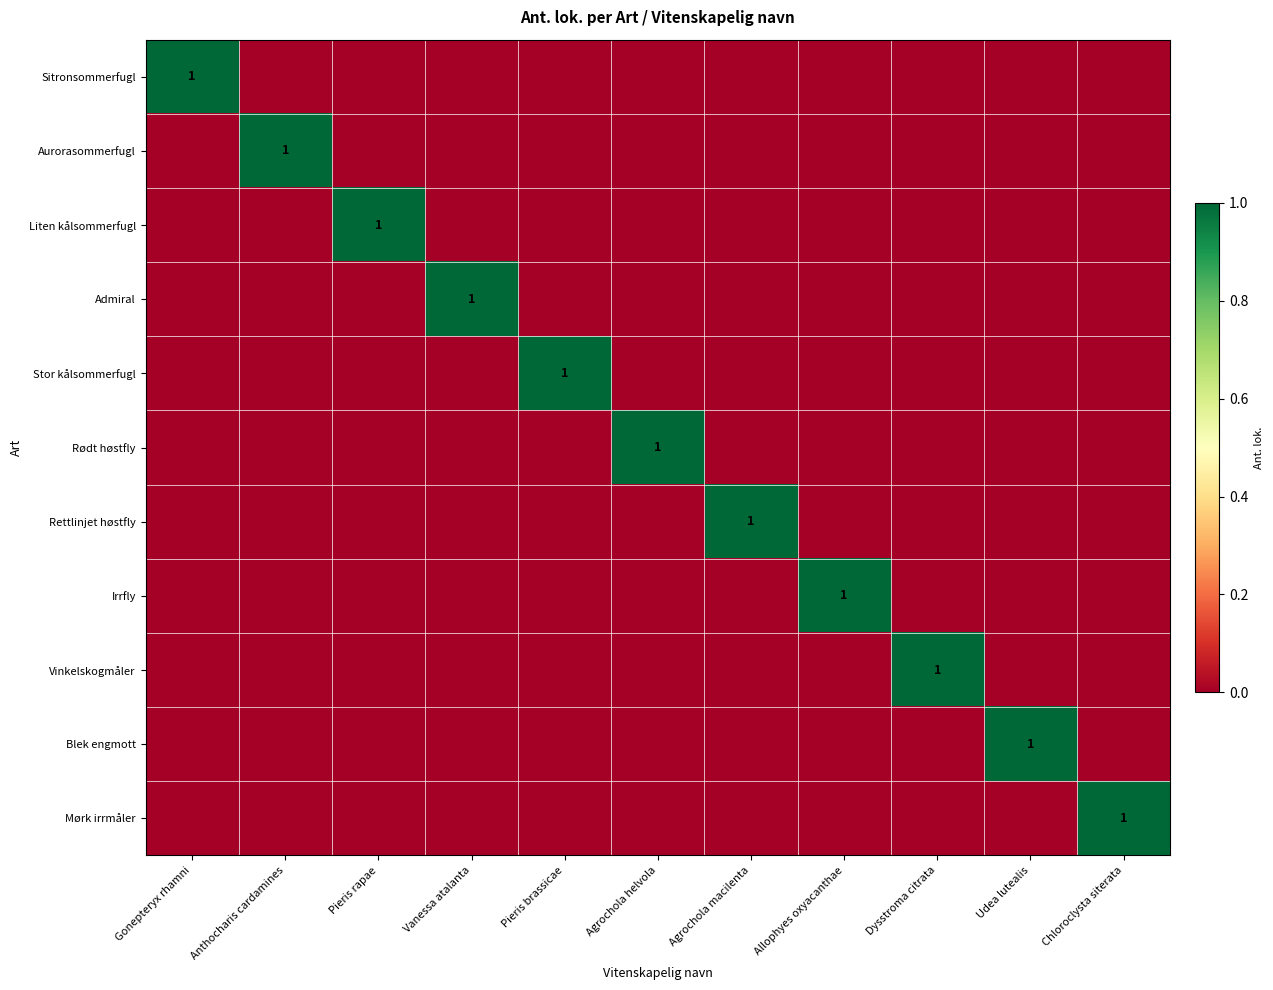

Which has a higher value, Agrochola macilenta or Vanessa atalanta?

Agrochola macilenta